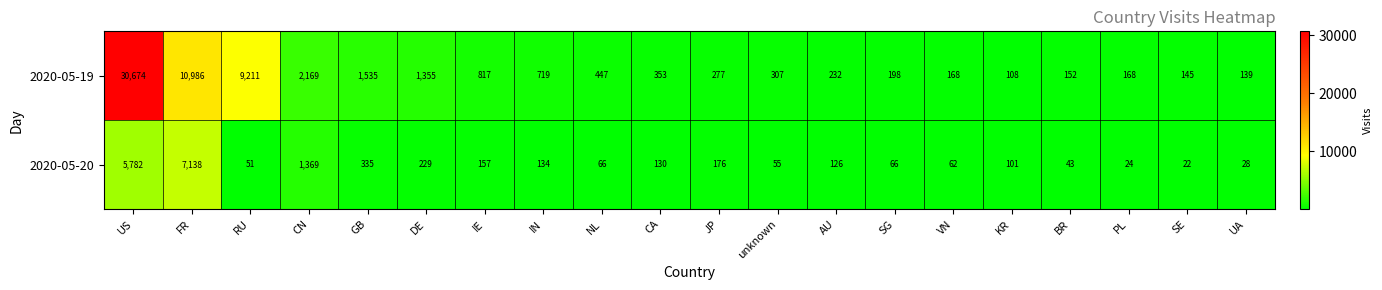

List the series in order of their peak value, lowest first.

2020-05-20, 2020-05-19